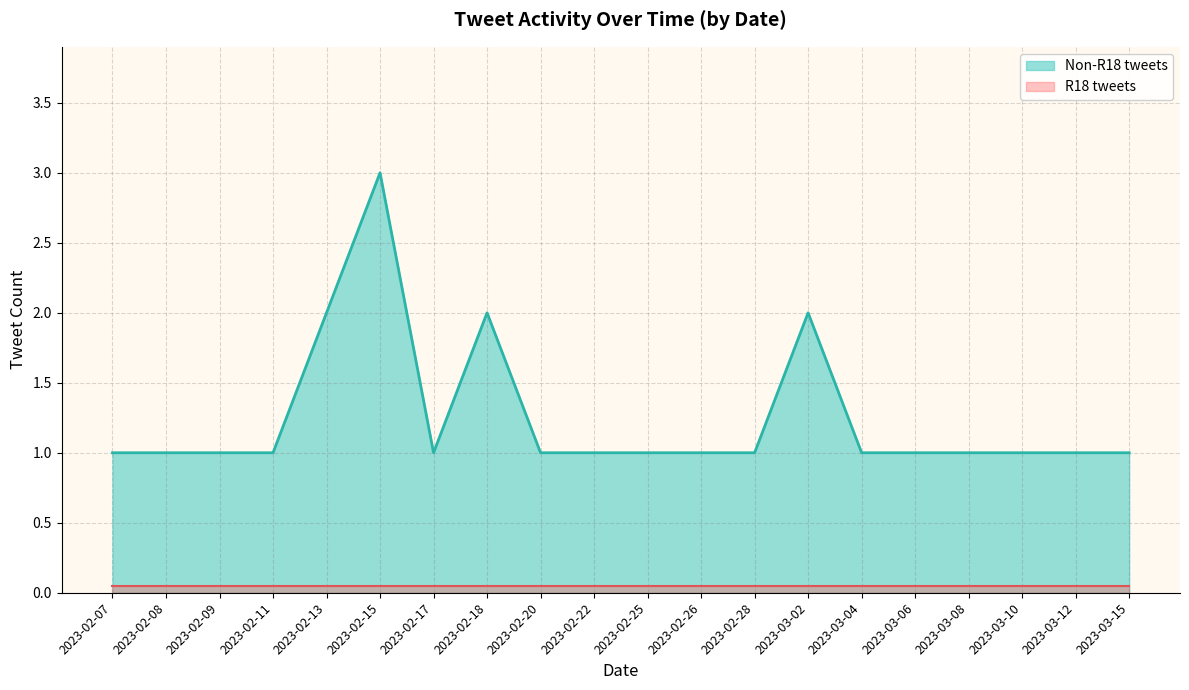

Which series changed the most between 2023-02-18 and 2023-02-26?

Non-R18 tweets